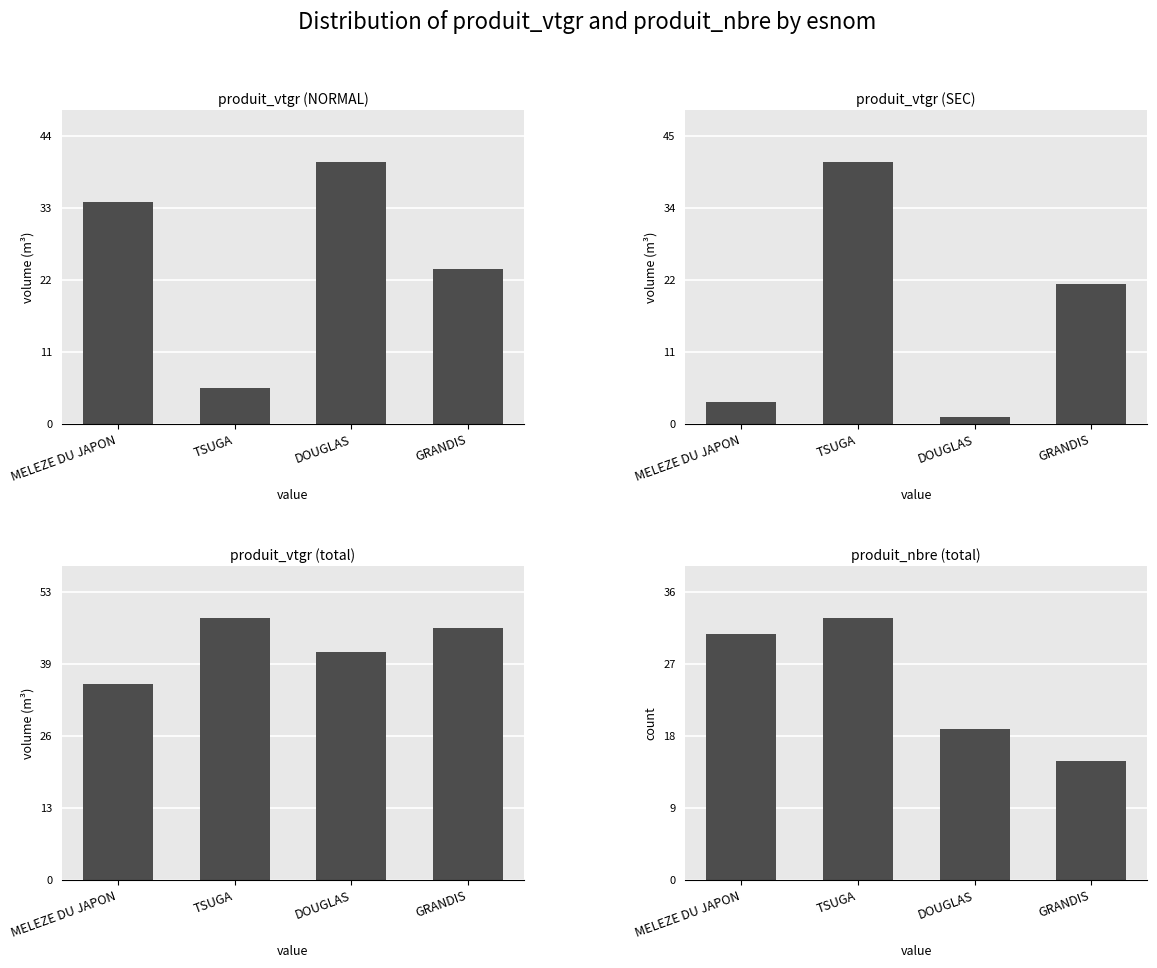

Which series has the largest range (max minus min)?

produit_vtgr (SEC)